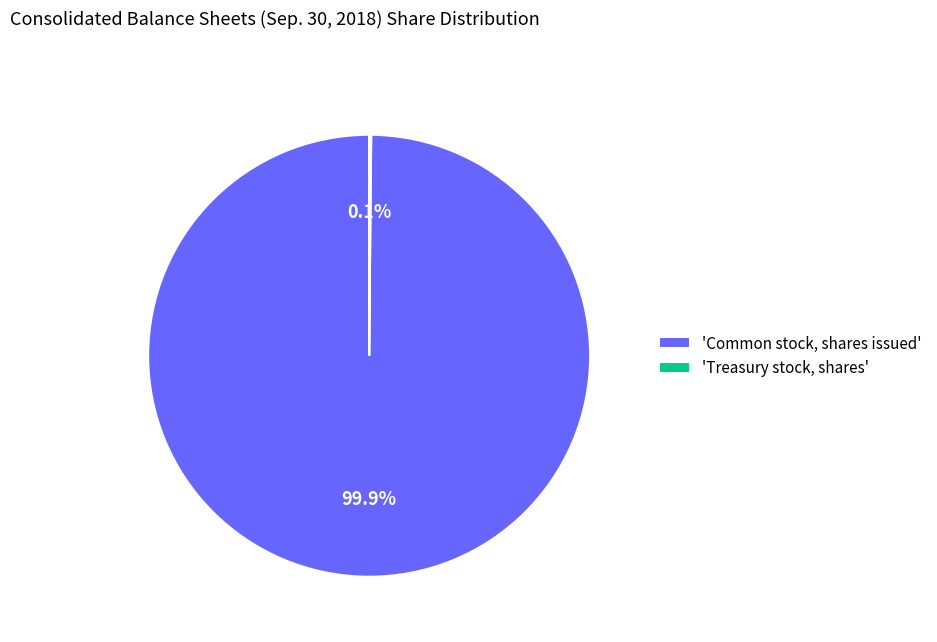

What is the majority slice?

'Common stock, shares issued'